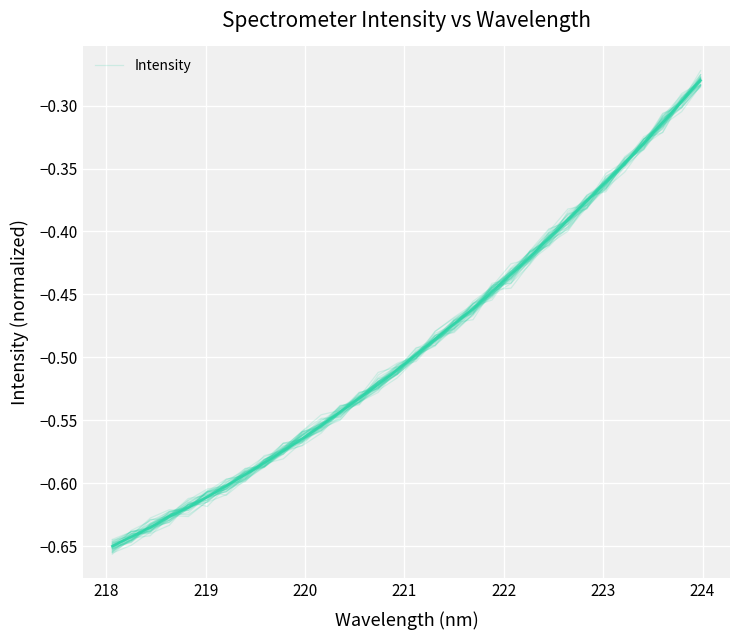

What is the sum of all values?

-15.7